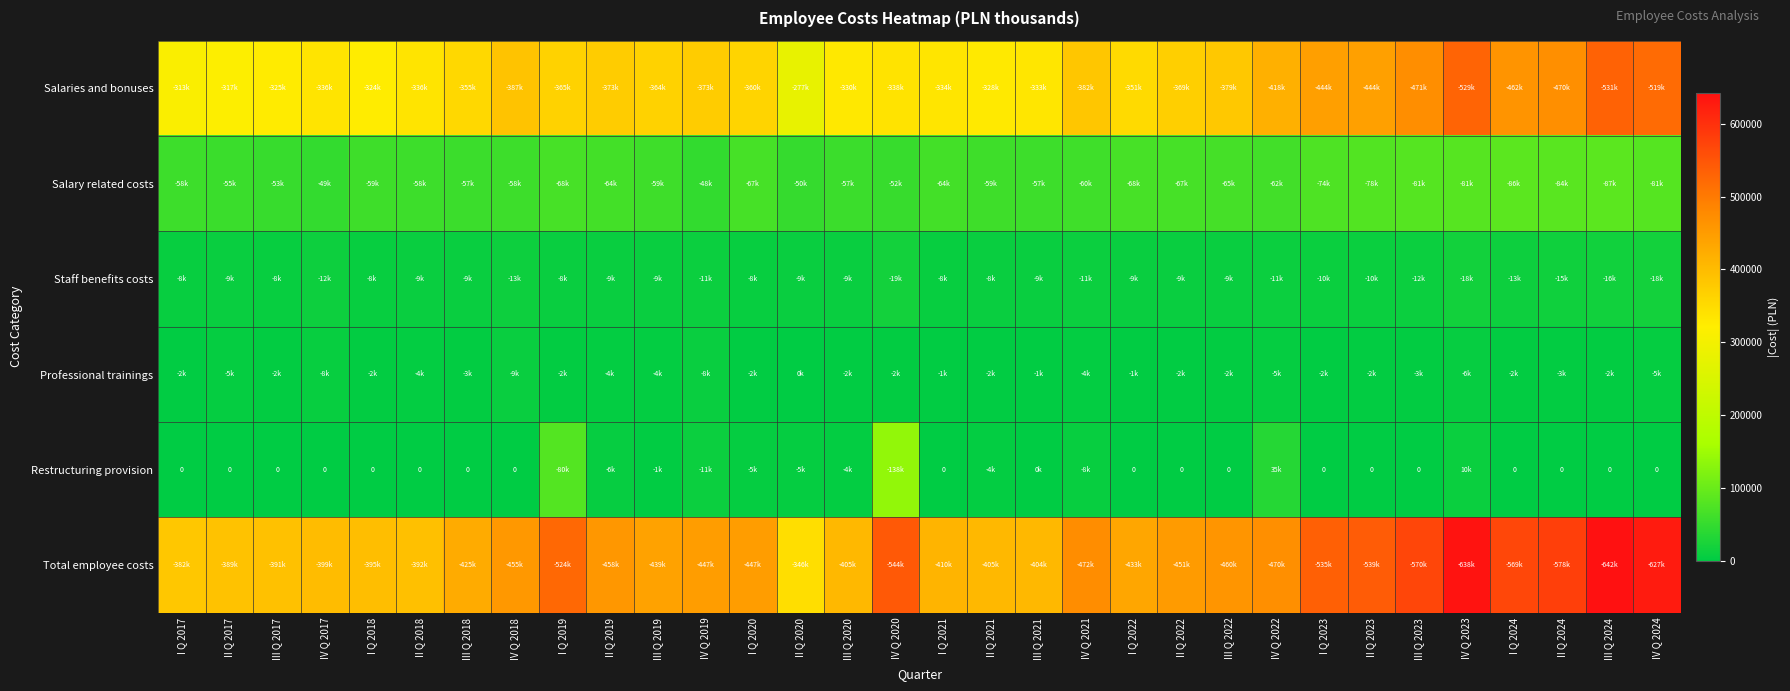

Where does the Professional trainings series first go above 2827?

II Q 2017